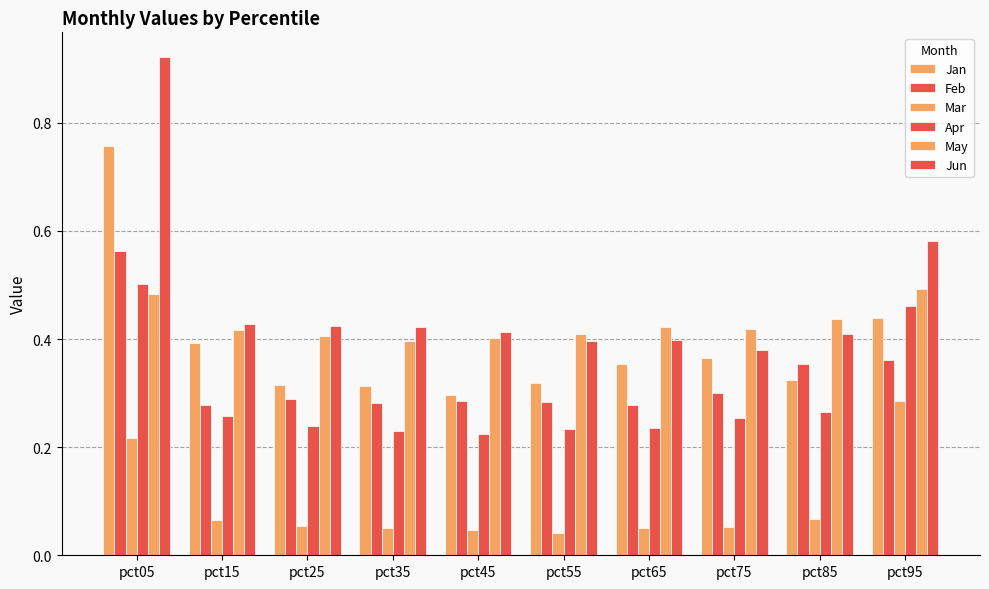

Rank the categories by Mar value from highest to lowest.

pct95, pct05, pct85, pct15, pct25, pct75, pct35, pct65, pct45, pct55